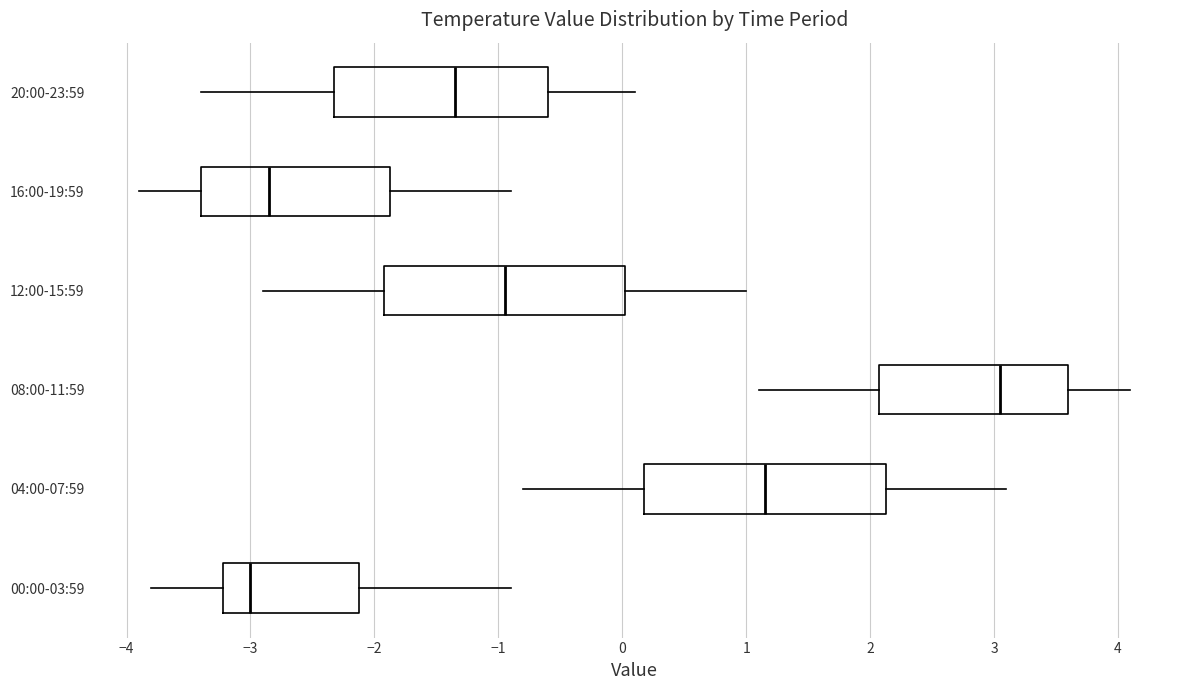

Reading bottom to top, read every box against the x-axis: the position of its median line, the range the box covers, and the ends of its whiskers. The values are not printed on the chart, so give them approximately, as read against the axis.

00:00-03:59: median -3.0, box -3.2 to -2.1, whiskers -3.8 to -0.9
04:00-07:59: median 1.2, box 0.2 to 2.1, whiskers -0.8 to 3.1
08:00-11:59: median 3.1, box 2.1 to 3.6, whiskers 1.1 to 4.1
12:00-15:59: median -0.9, box -1.9 to 0.0, whiskers -2.9 to 1.0
16:00-19:59: median -2.8, box -3.4 to -1.9, whiskers -3.9 to -0.9
20:00-23:59: median -1.3, box -2.3 to -0.6, whiskers -3.4 to 0.1